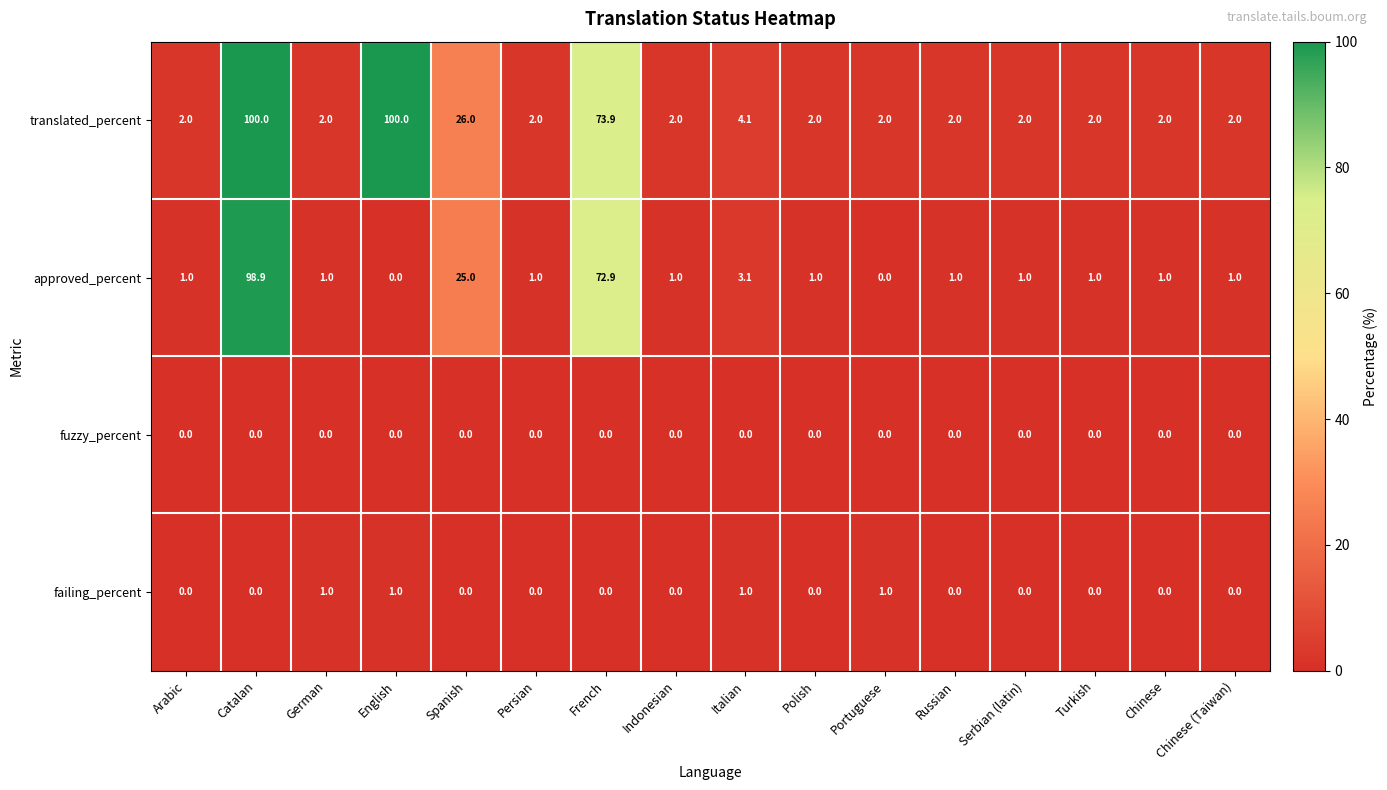

What is the average value of the approved_percent series?

13.1